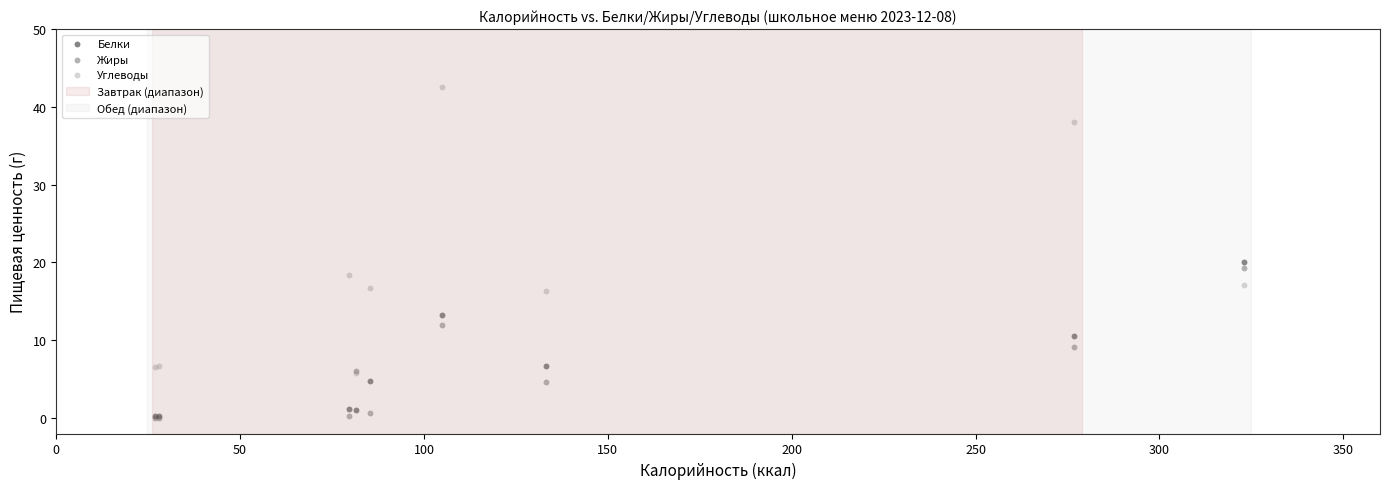

In the Углеводы series, what Y value is closest to 24?

18.4